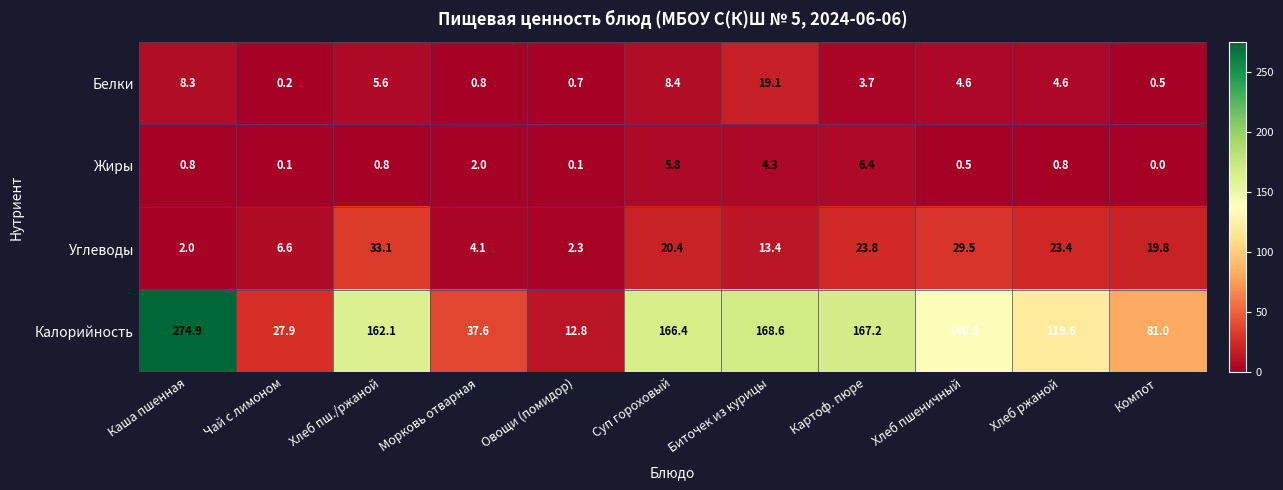

What is the difference between the maximum and minimum values in the Белки series?

18.9